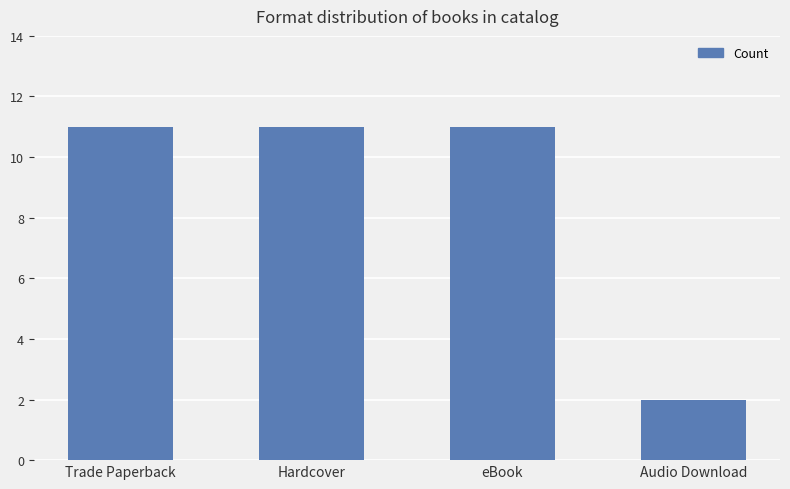

What position from the right is Audio Download?

1